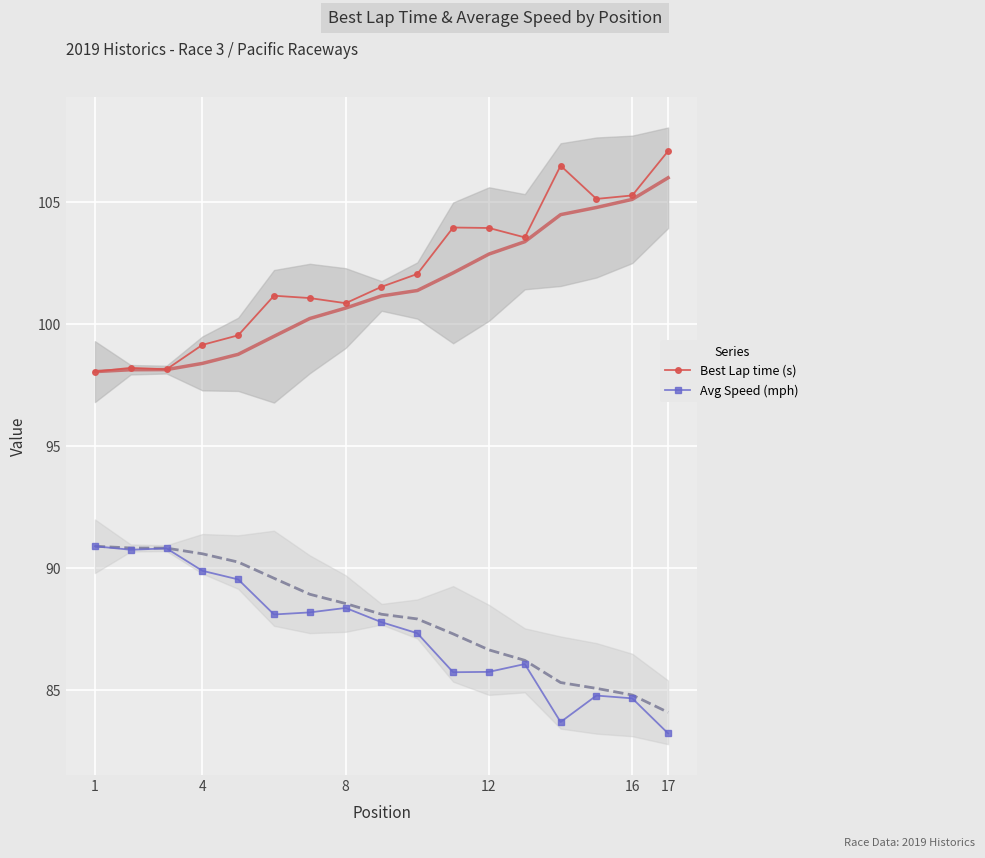

What is the highest value of the Best Lap time (s) series?

107.1